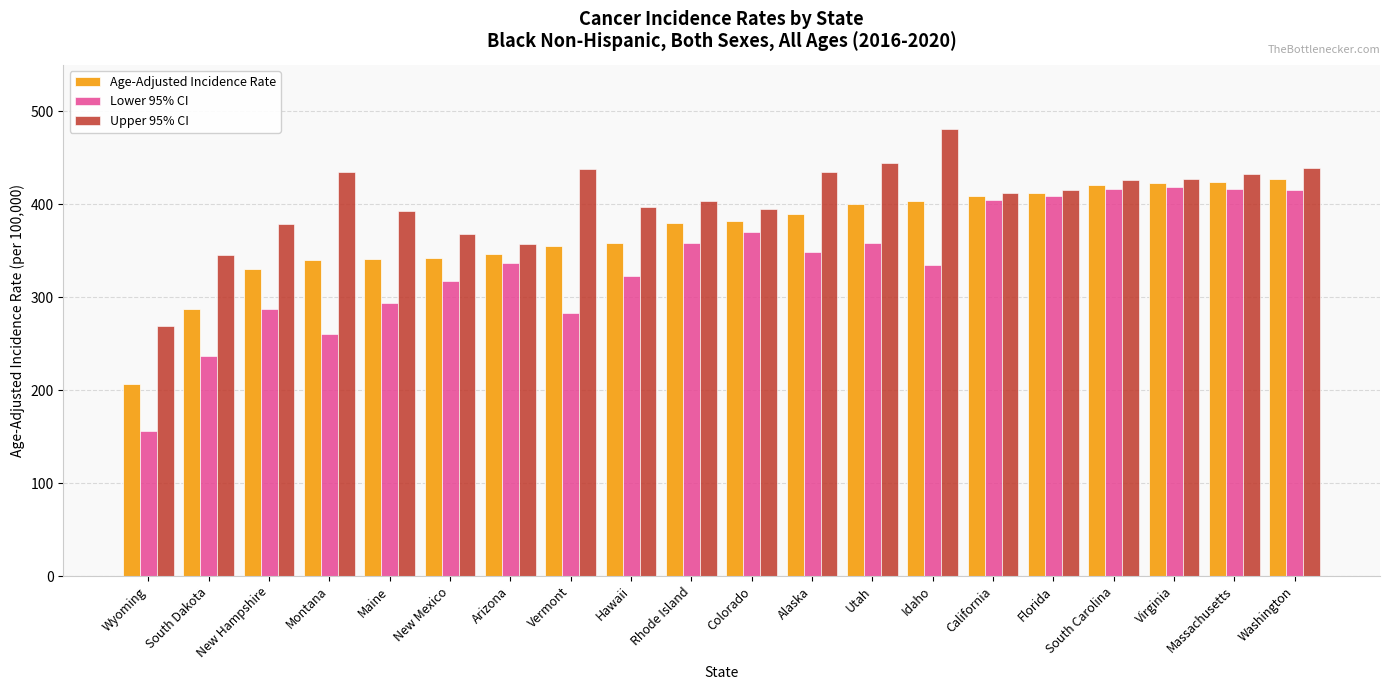

True or false: Lower 95% CI has a value of 283.3 at Vermont.

True